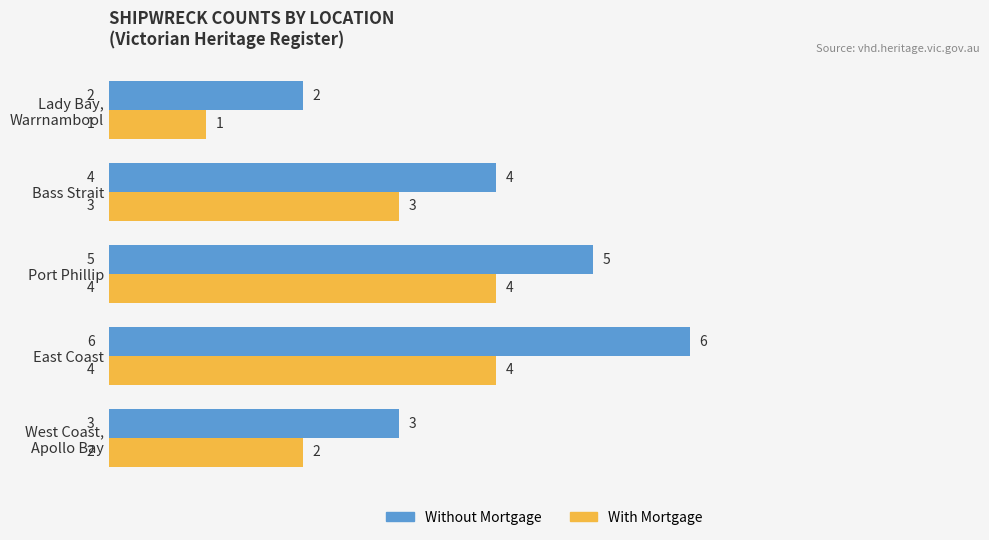

What is the difference between the maximum and minimum values in the Without Mortgage series?

4